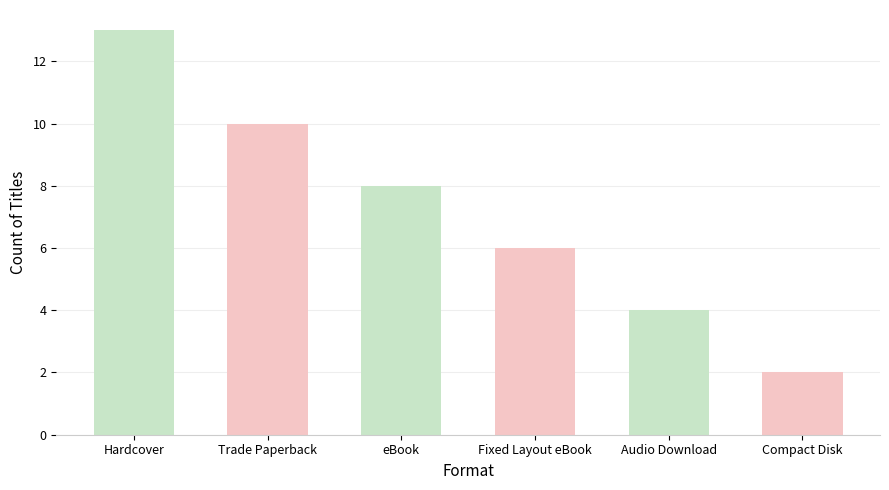

The value at eBook is 11. True or false?

False